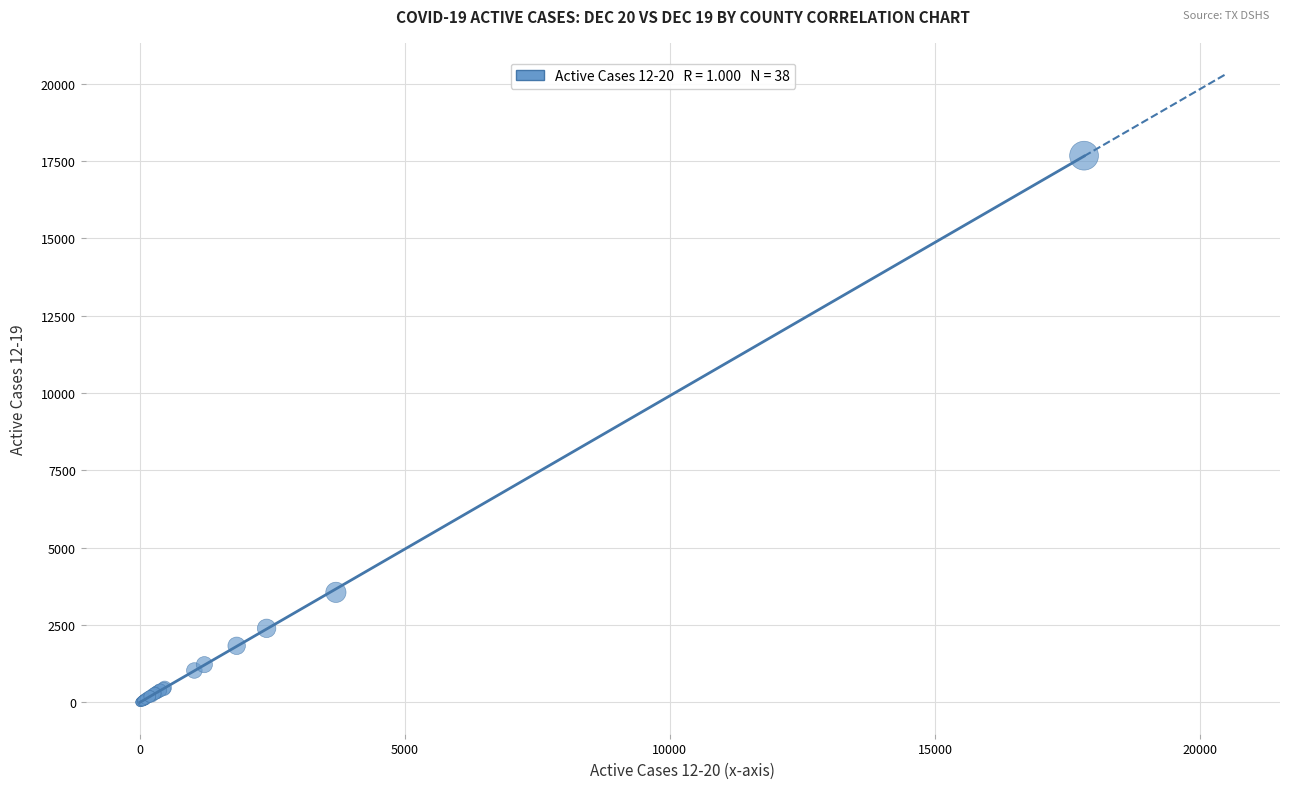

What Y value in the scatter plot is closest to 8838?

3557